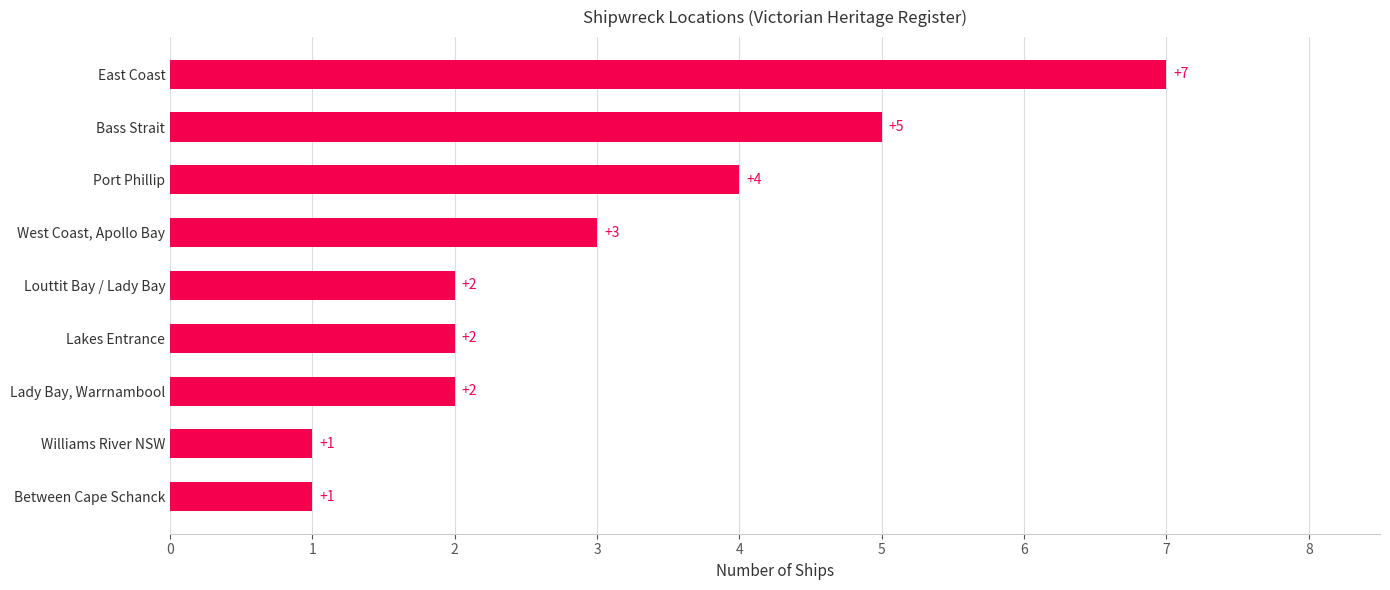

Count the values in the range 2 to 4.

5